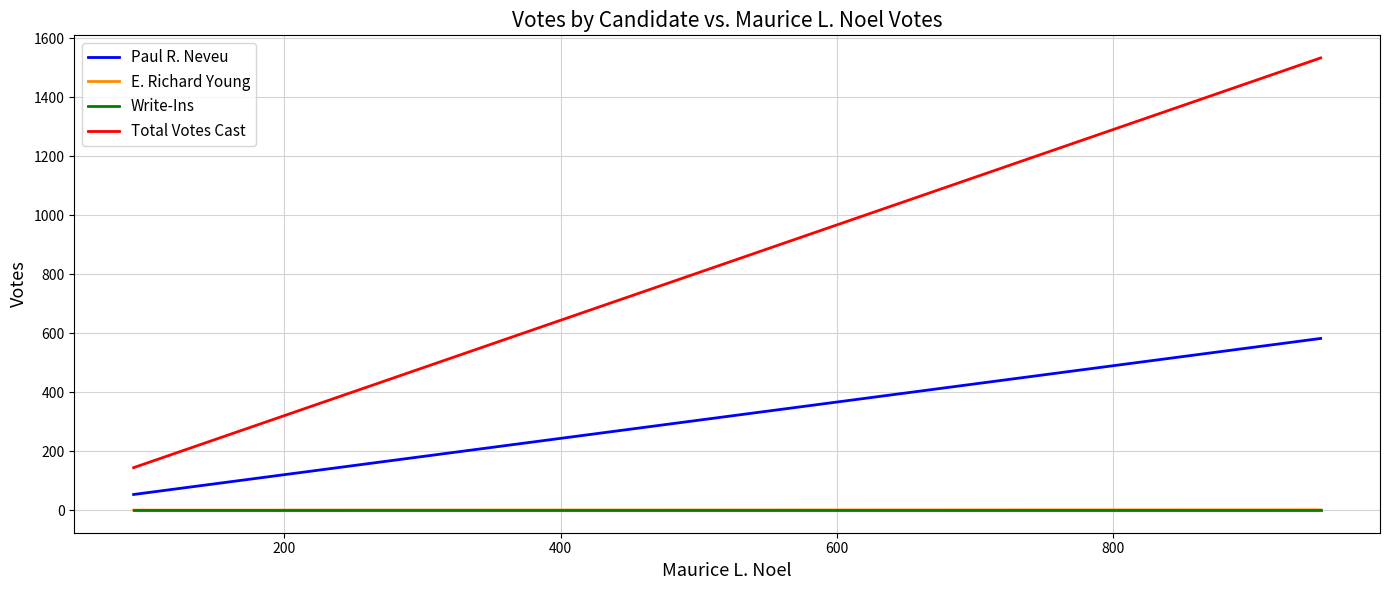

Count the number of categories in the chart.

2